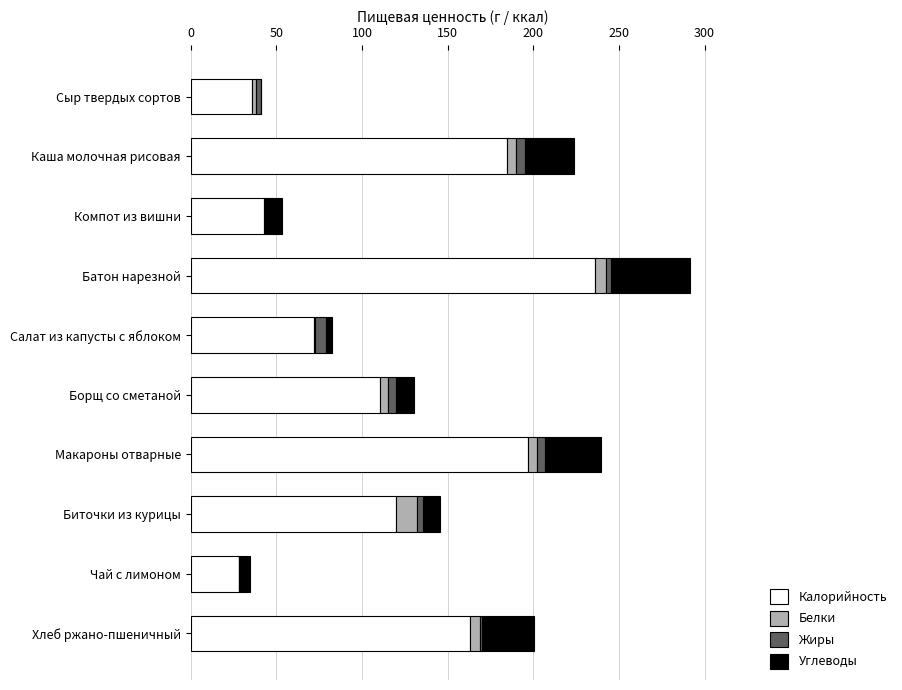

At which label does Калорийность reach its peak?

Батон нарезной